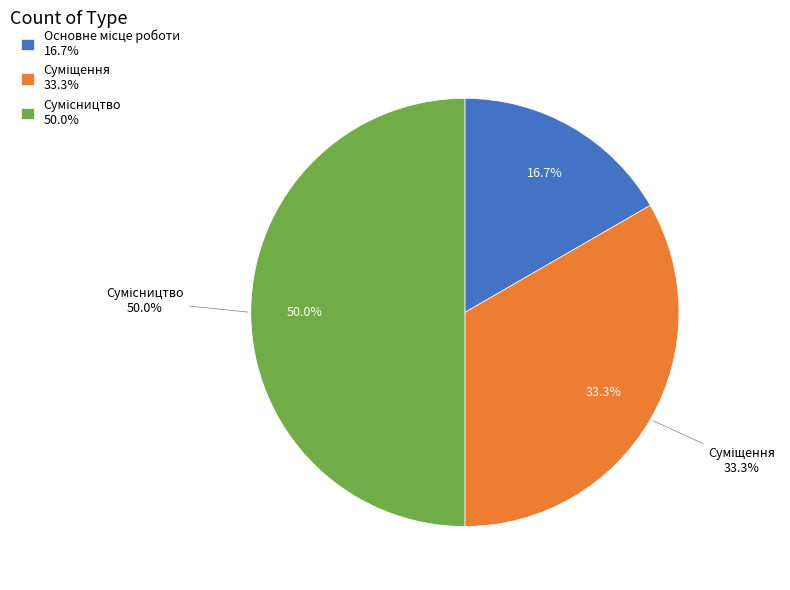

How many segments does this pie chart have?

3